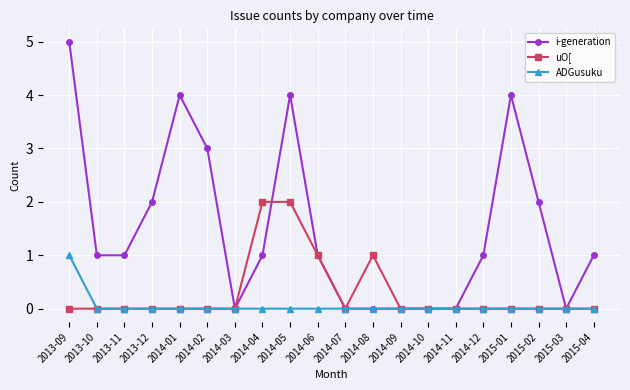

List the series in order of their overall mean, lowest first.

ADGusuku, uO[, i-generation